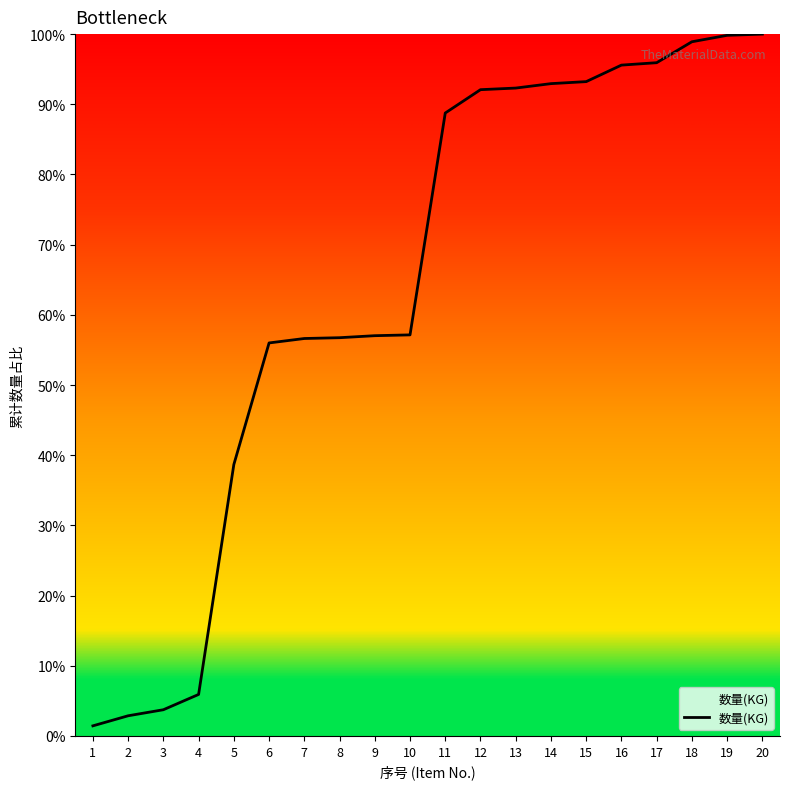

Where does the data first go above 88?

11